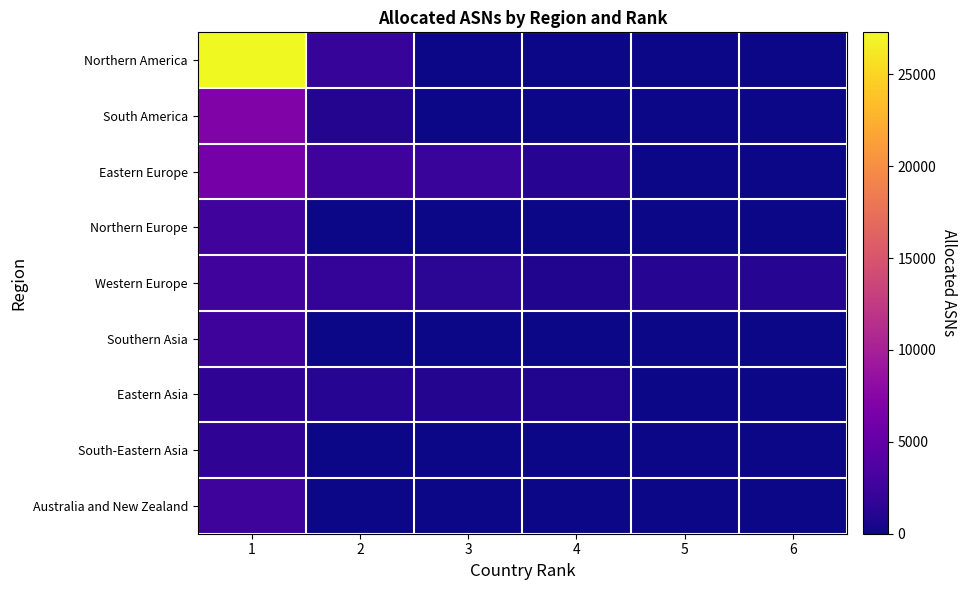

Which series has the largest total across all categories?

Northern America